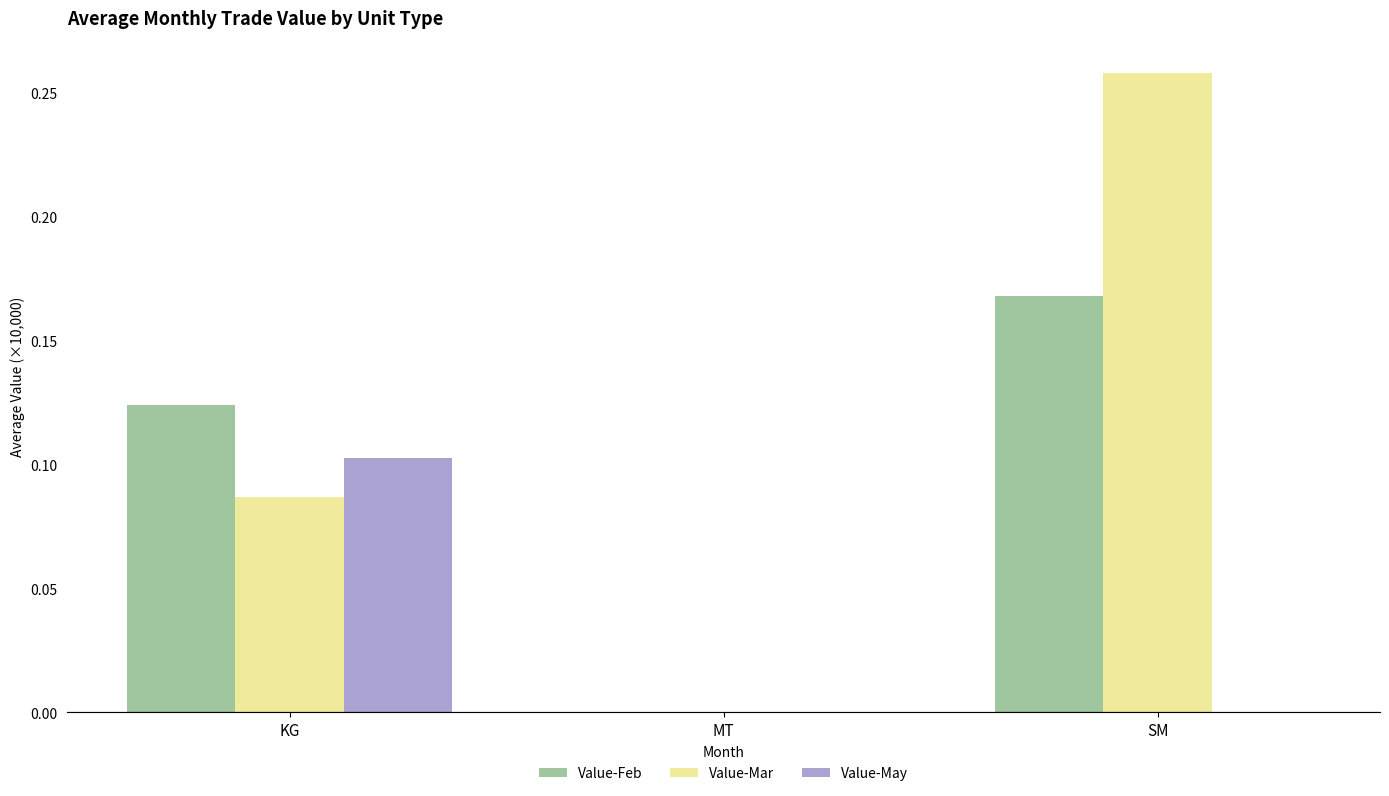

Where is Value-Feb nearest to the value 0?

MT